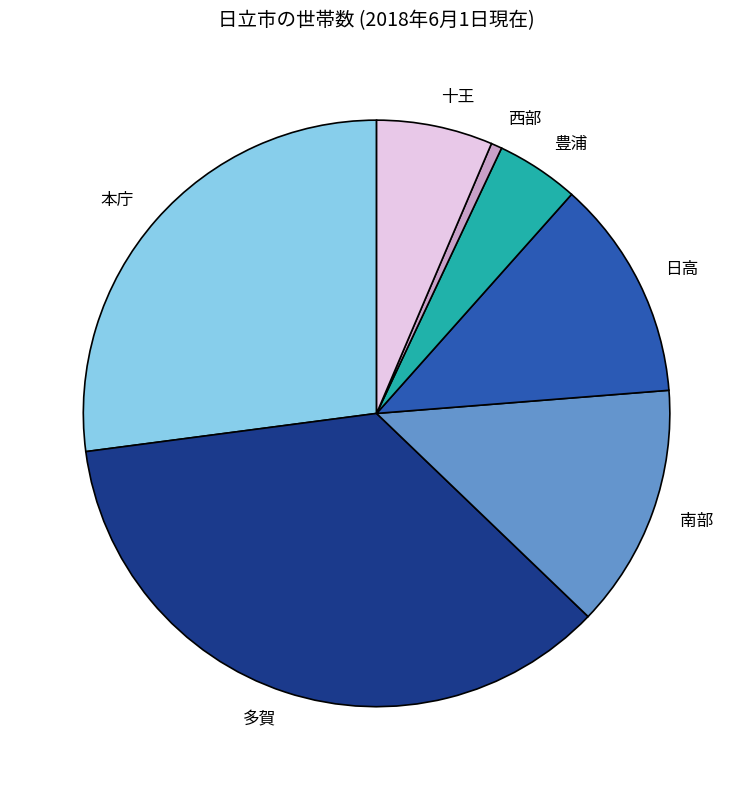

Is the sum of 多賀 and 十王 greater than half?

No